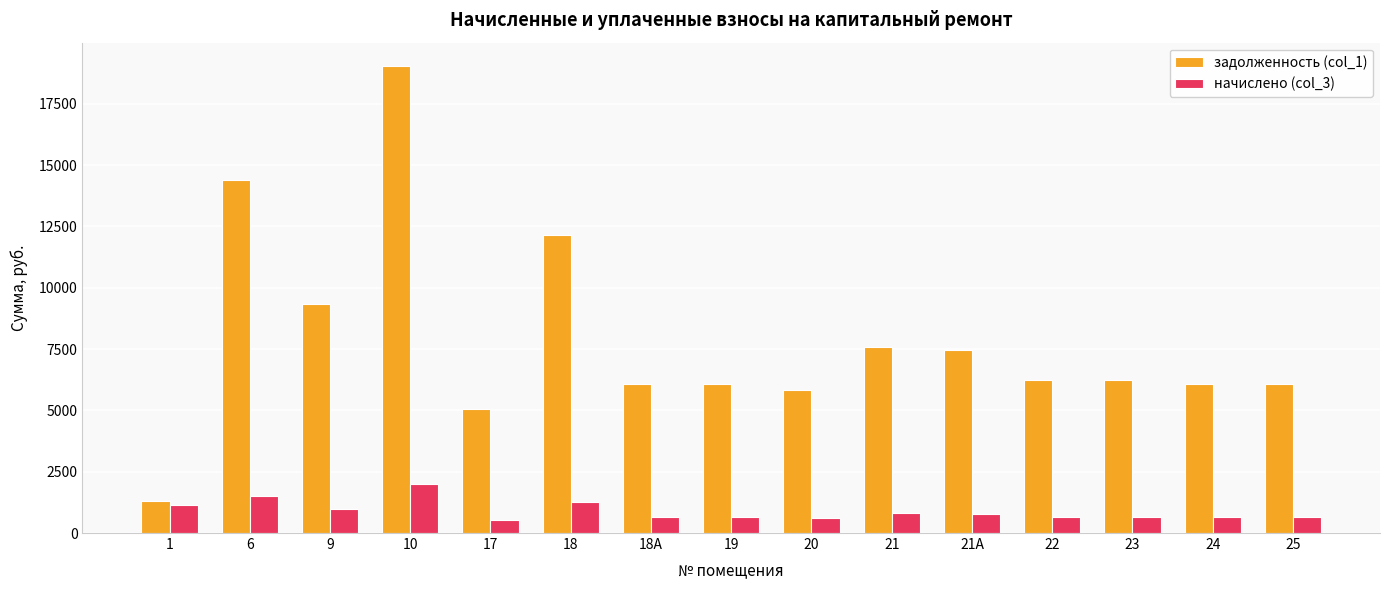

What is the difference between the highest and lowest values at 17?

4536.8